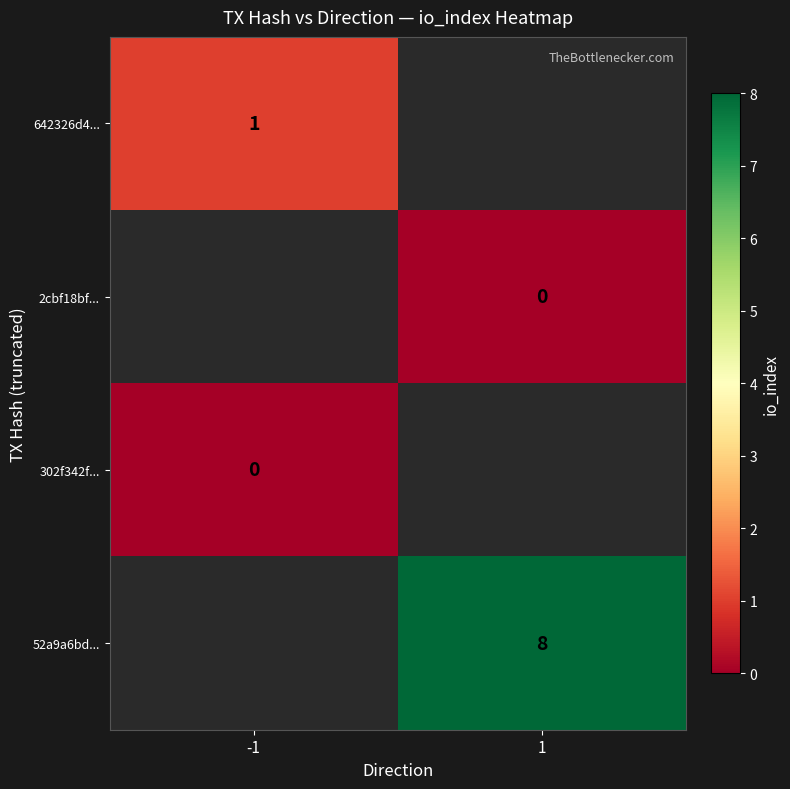

The 642326d4... series shows 2 at -1. True or false?

False